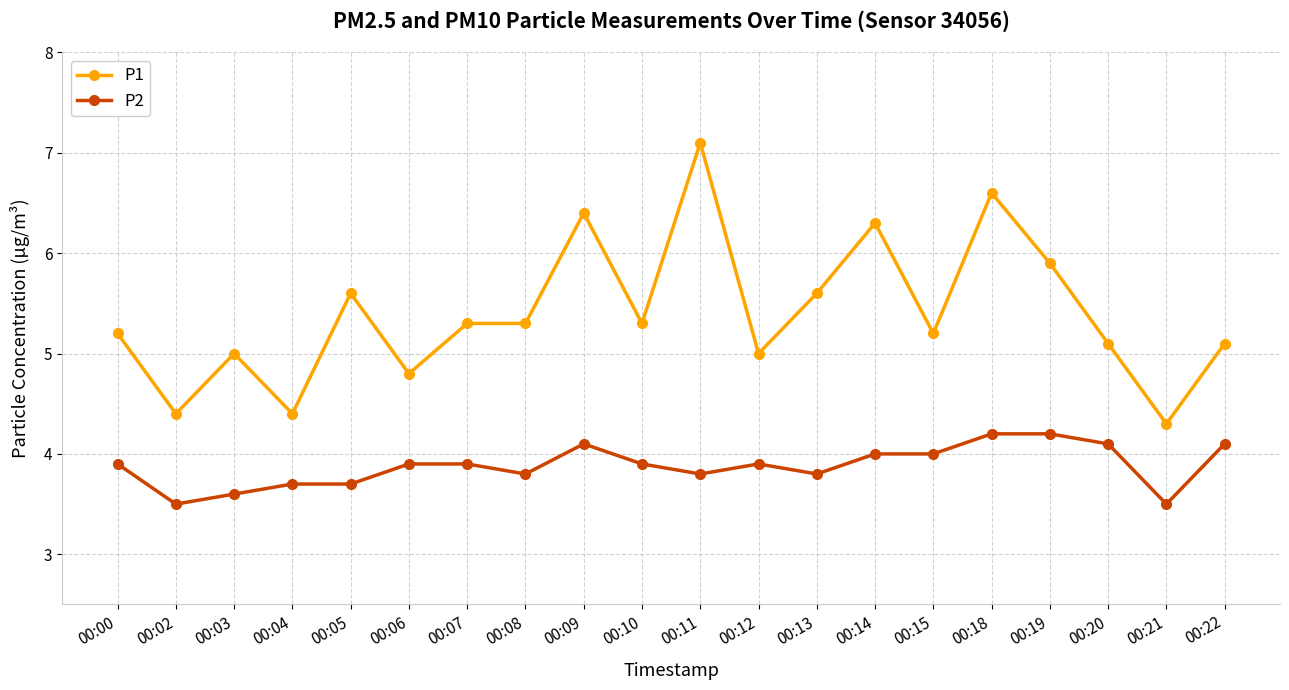

Rank the series by their average value, from highest to lowest.

P1, P2